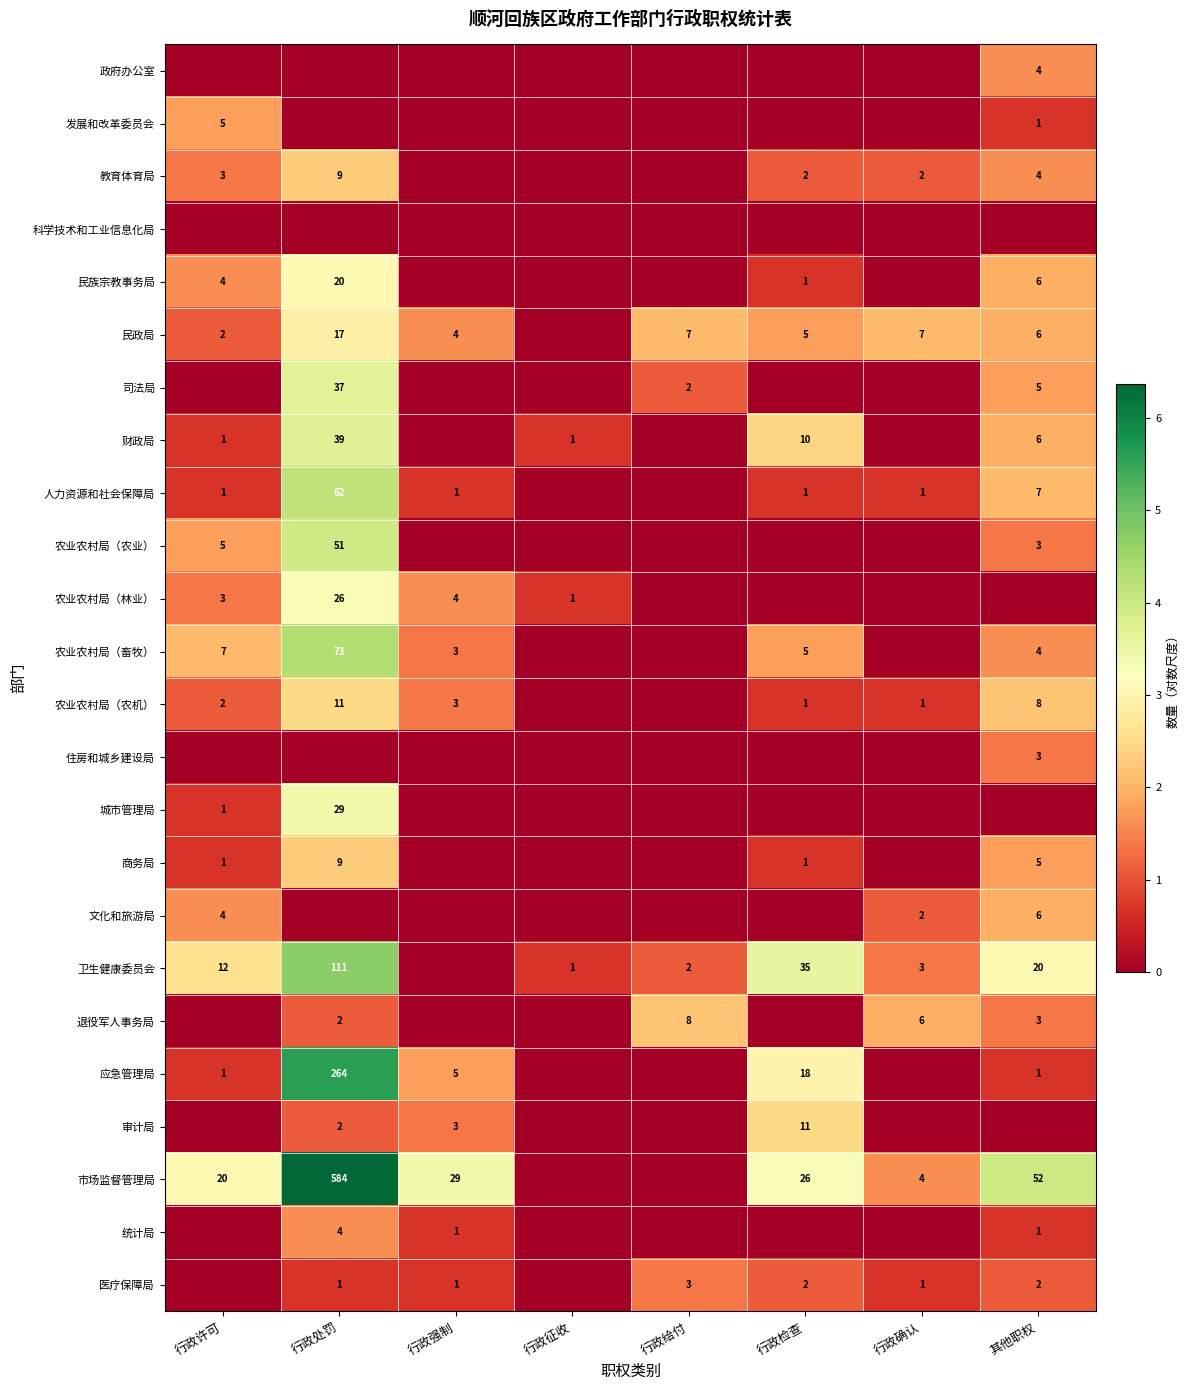

The value of 农业农村局（农机） at 行政确认 is 1. True or false?

True